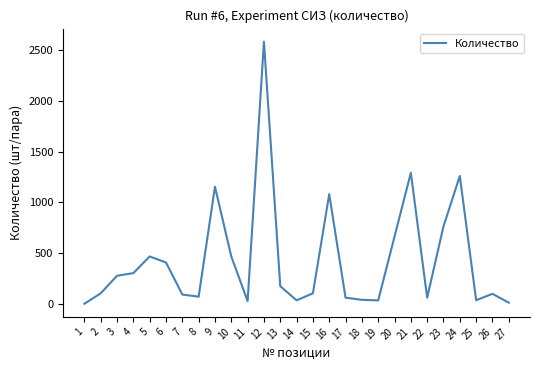

What is the change in value from 9 to 20?

-491